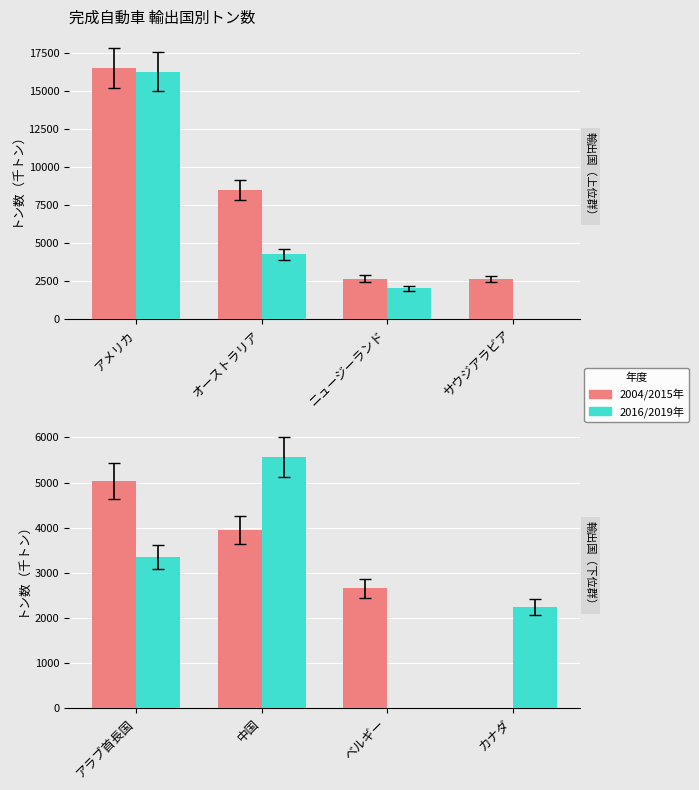

Is it true that 2004/2015年 equals 2461 at カナダ?

False